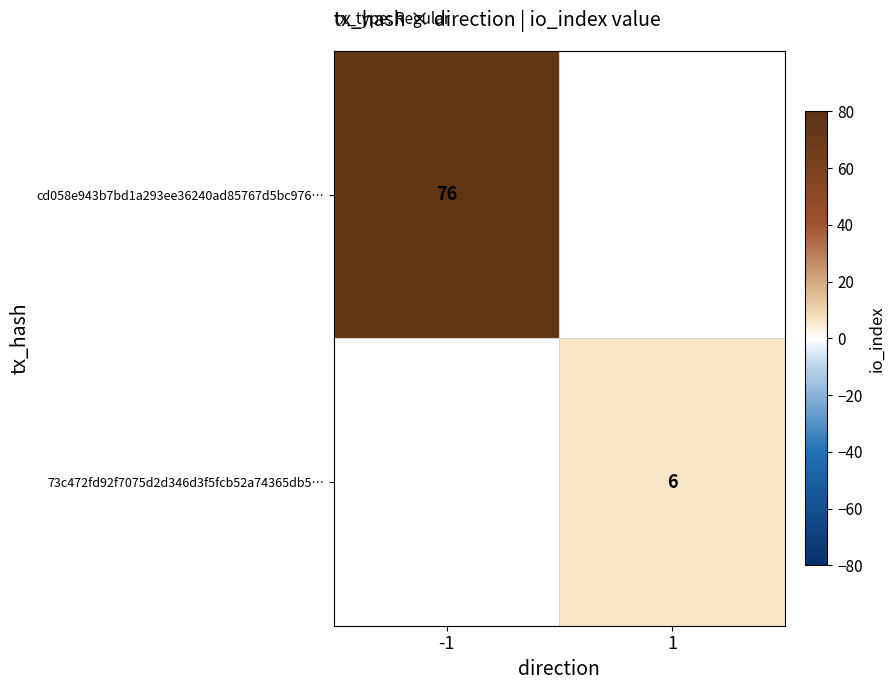

The cd058e943b7bd1a293ee36240ad85767d5bc976… series shows 29 at -1. True or false?

False